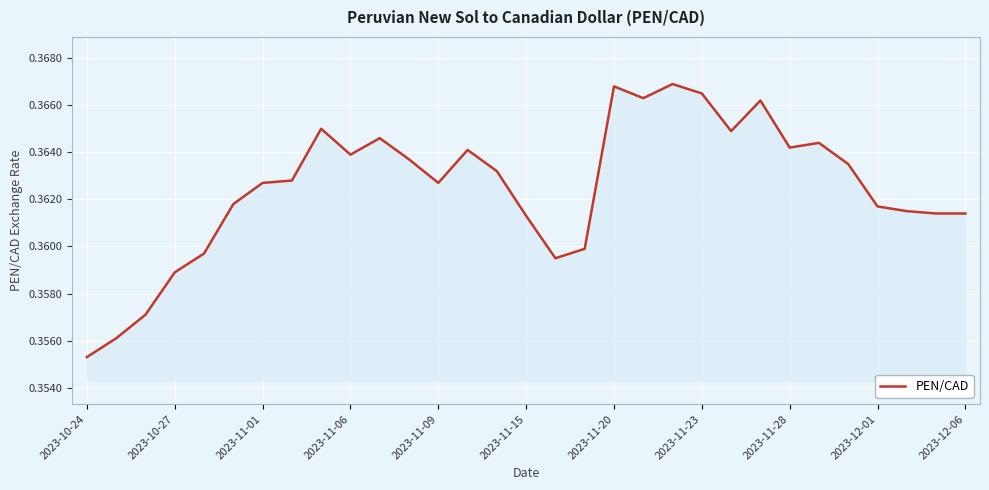

Where is the data nearest to the value 0?

2023-10-24